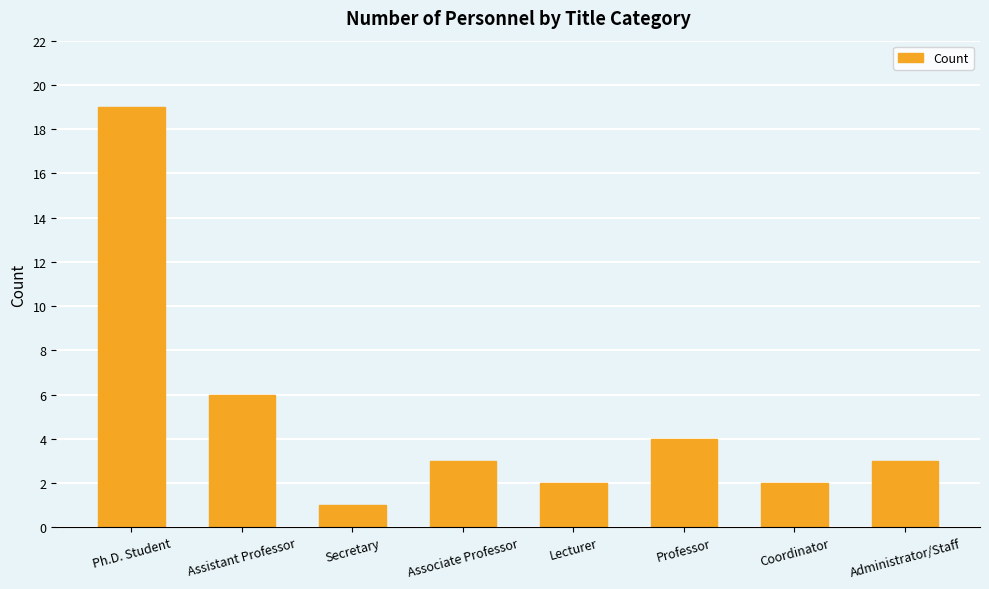

What is the difference between the maximum and second lowest values?

17